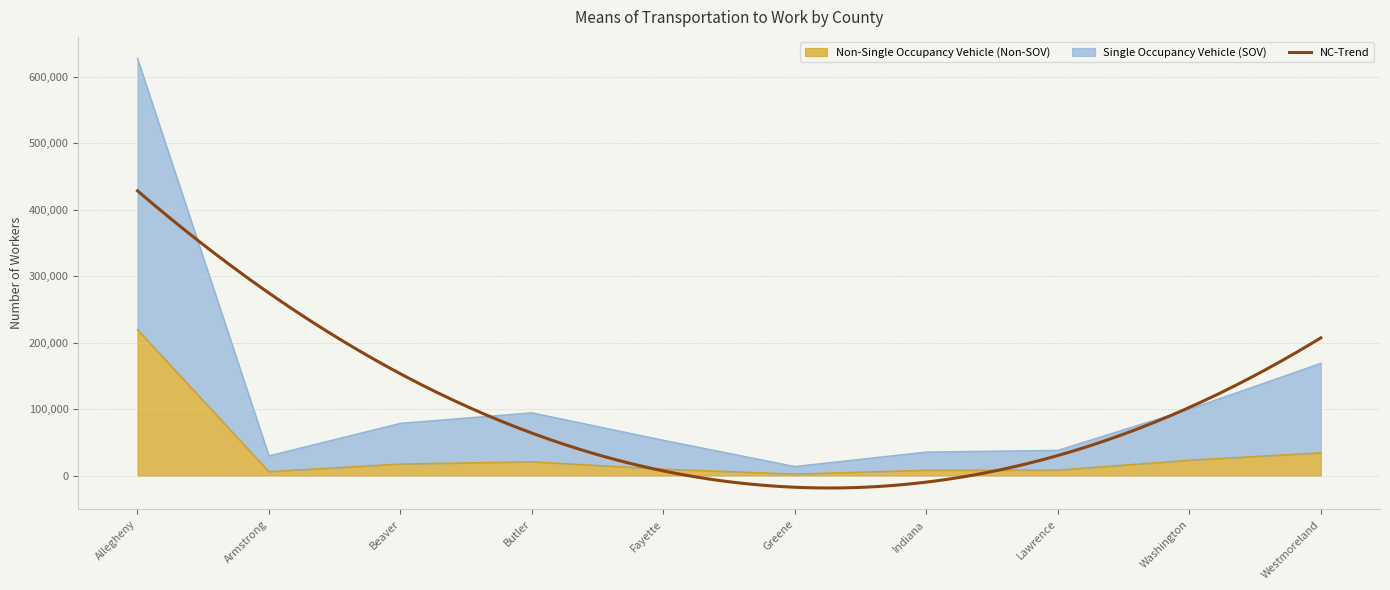

At how many categories does at least one series exceed 222363?

1